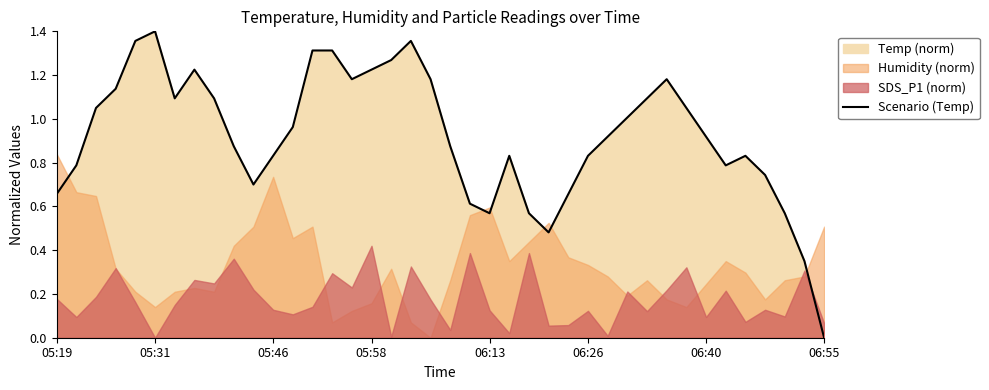

The value at 15 is 1.2. True or false?

True